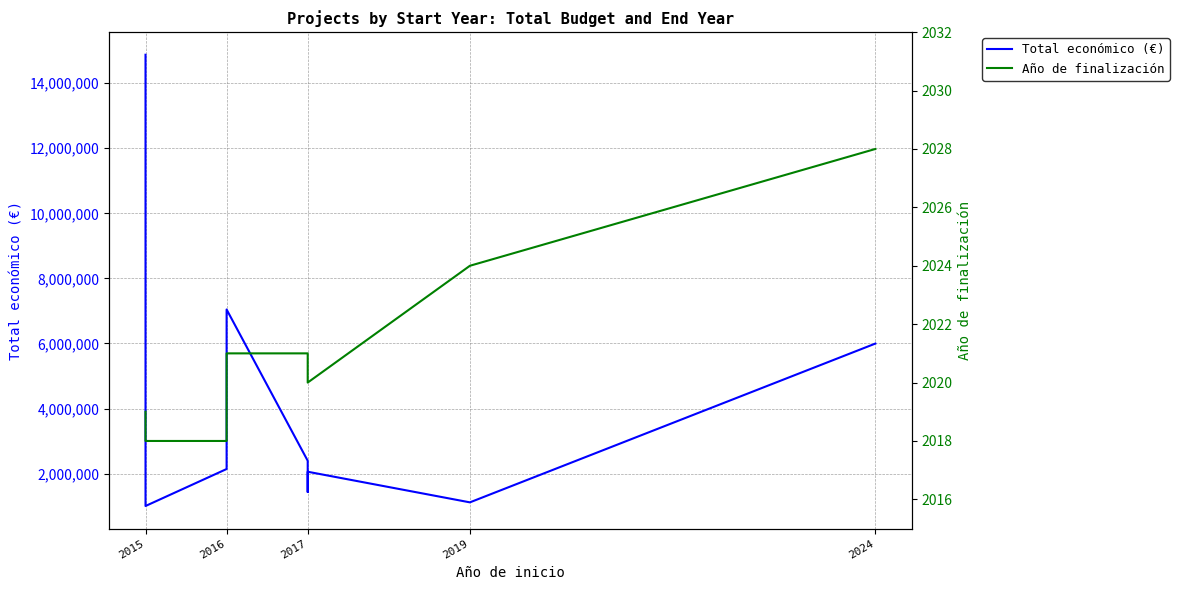

Is the value of Total económico (€) at 2017 greater than the value of Año de finalización at 2017?

Yes